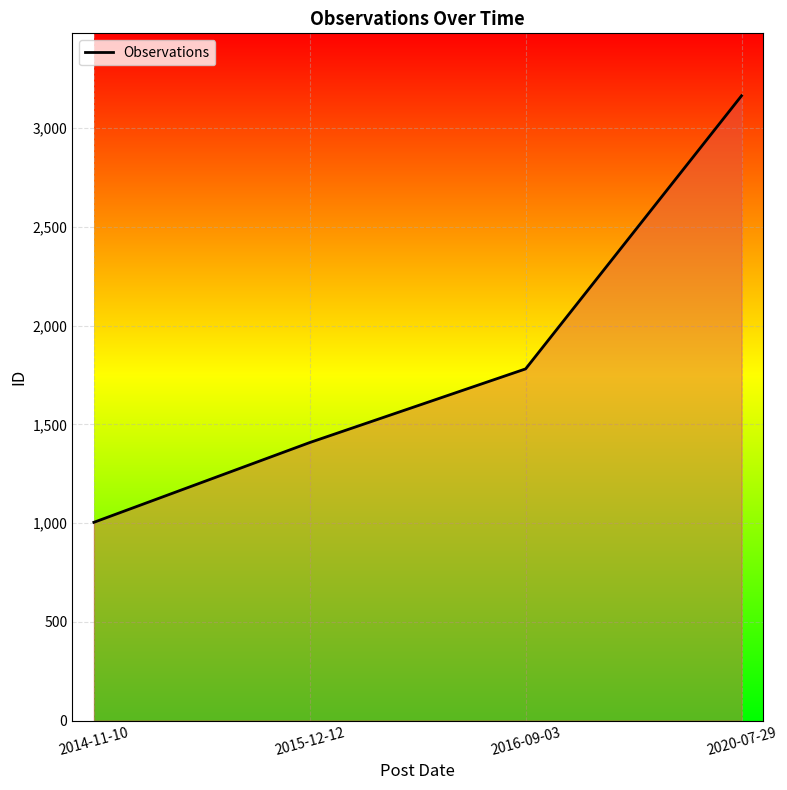

Count the number of categories in the chart.

4